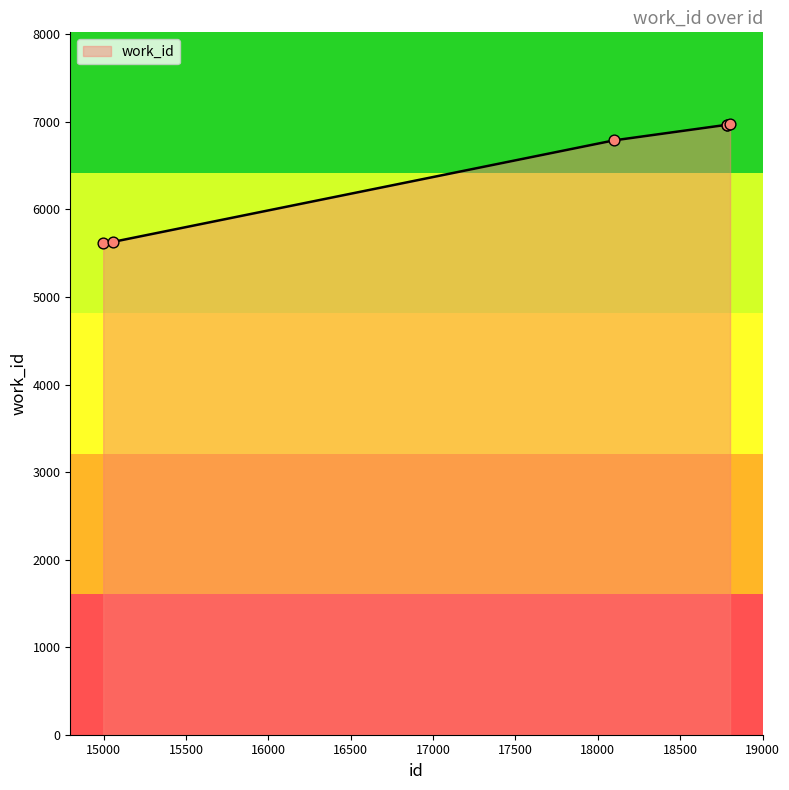

True or false: there are more than 2 points higher than both neighbors.

False